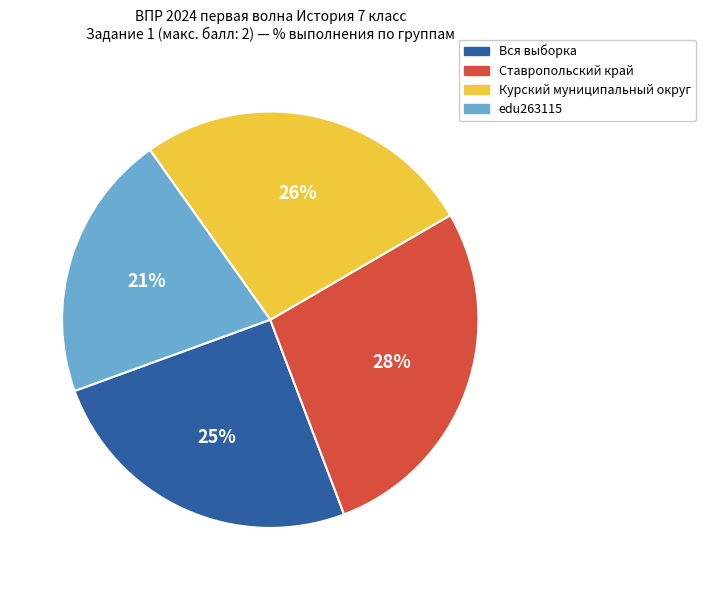

Rank the categories by value from highest to lowest.

Ставропольский край, Курский муниципальный округ, Вся выборка, edu263115